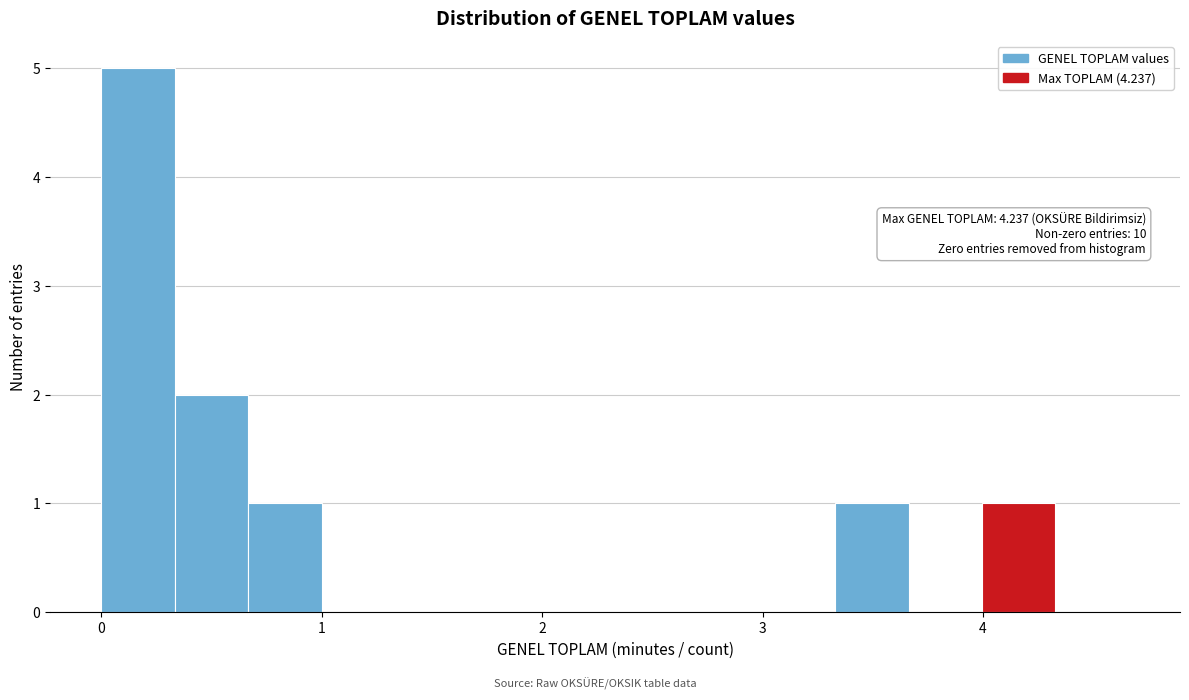

Read against the x-axis, roughly where is the centre of the tallest bar?

0.2